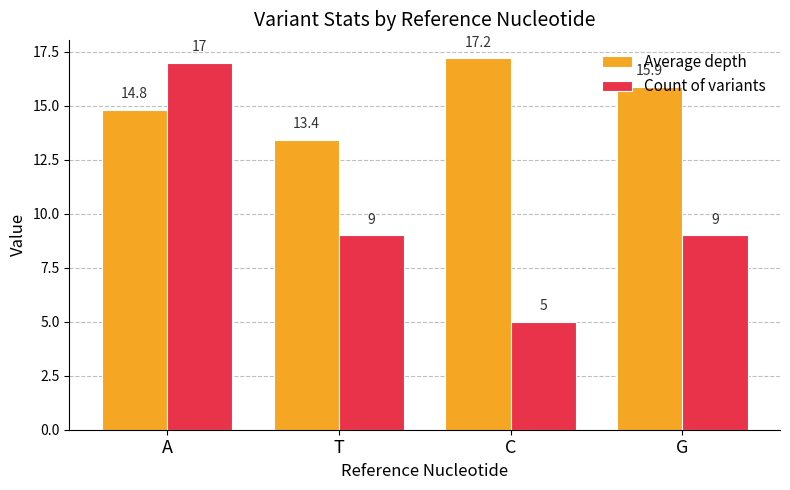

What value does the Count of variants series have at G?

9.0